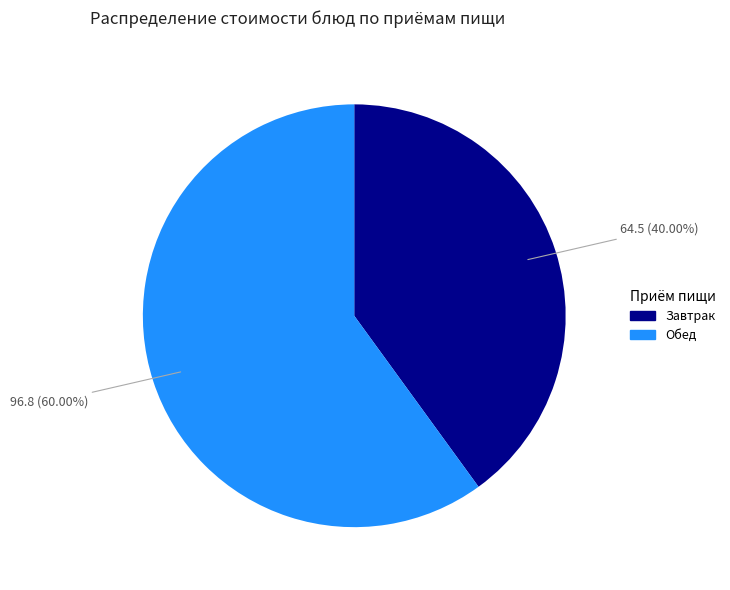

Is there any slice that represents more than half of the pie?

Yes